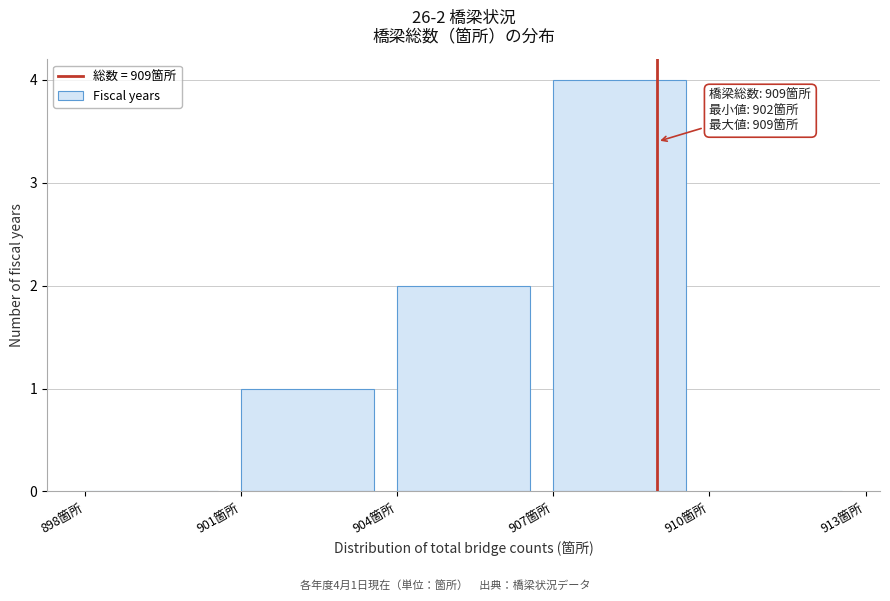

Over which range of the x-axis is the bar tallest?

907 to 910